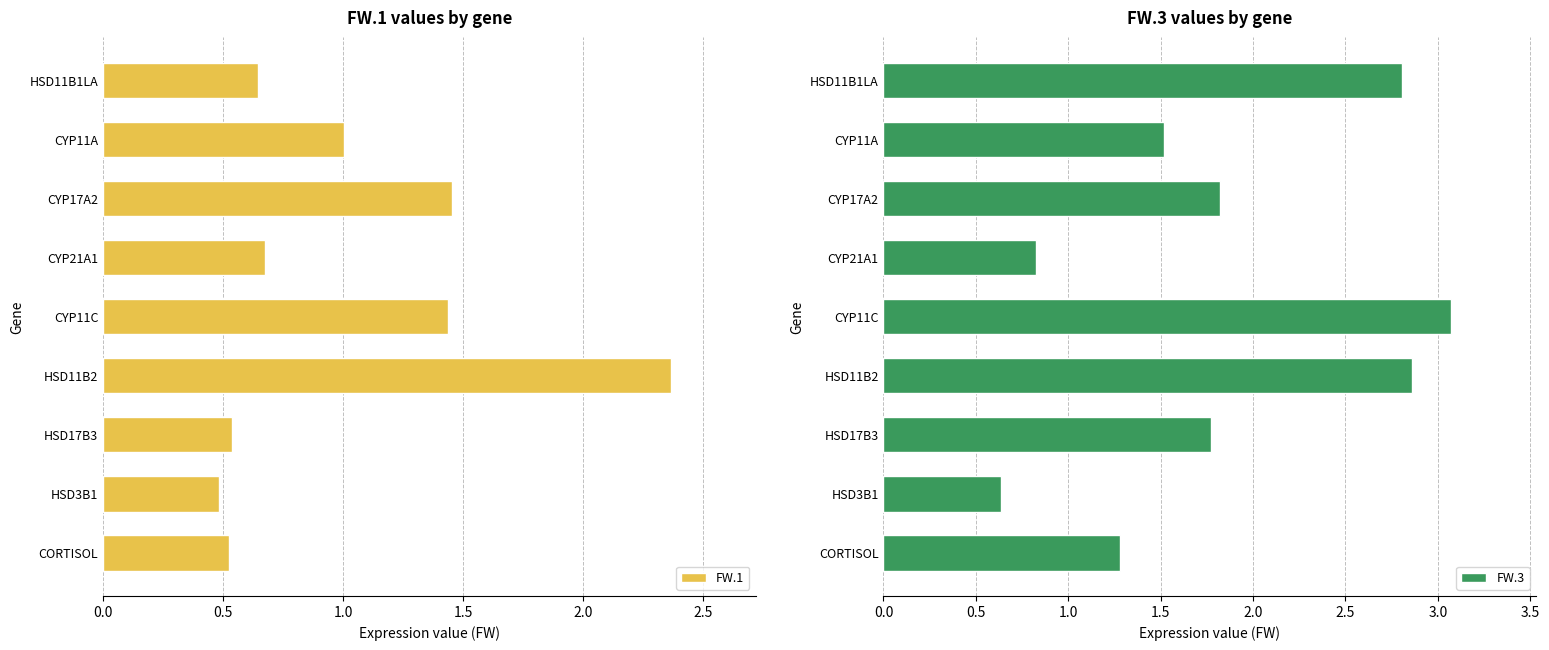

Which category has the highest value in the FW.1 series?

HSD11B2